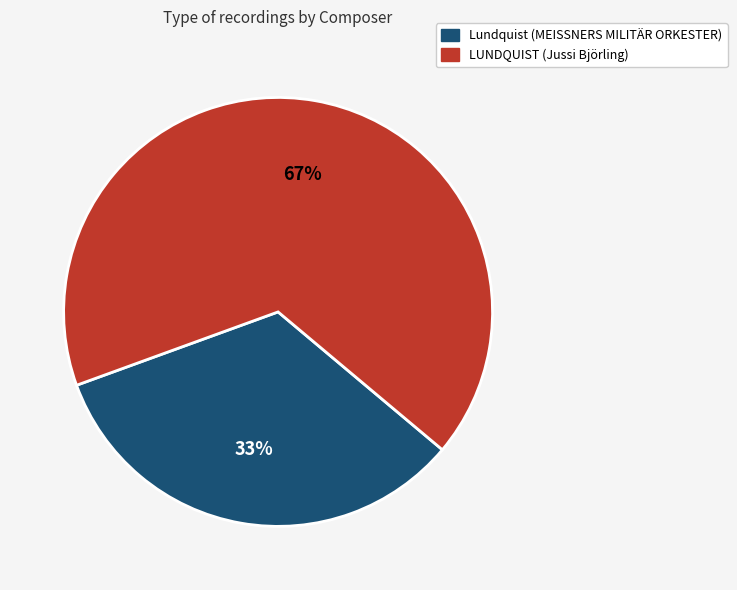

Which category has the smallest portion of the pie?

Lundquist (MEISSNERS MILITÄR ORKESTER)